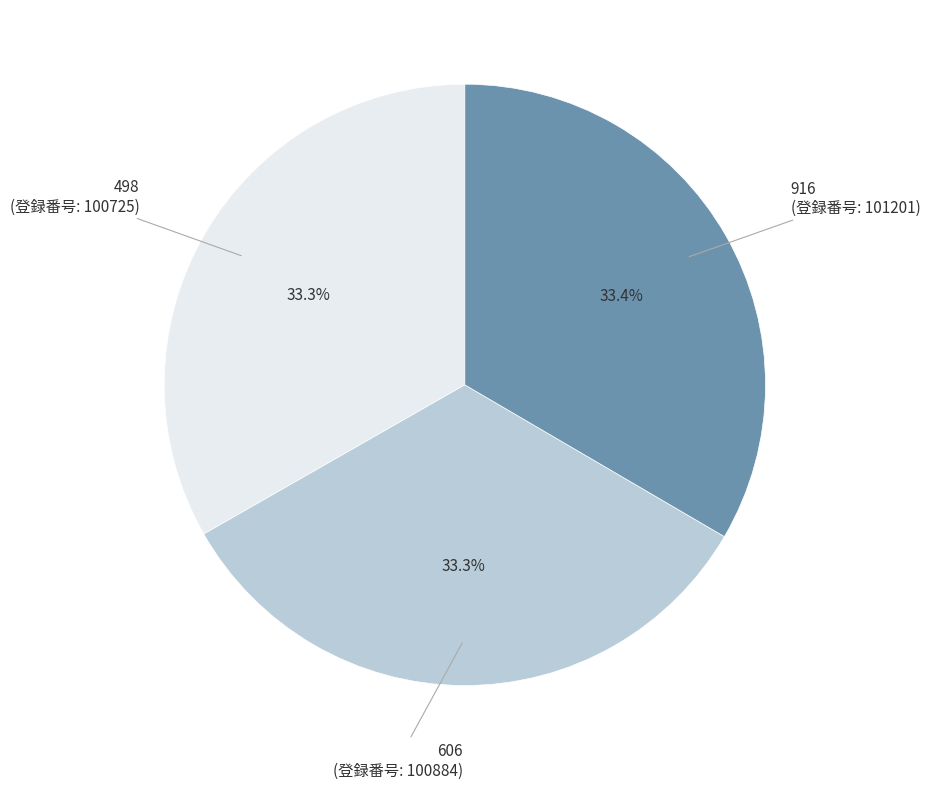

Is there a majority slice in this chart?

No